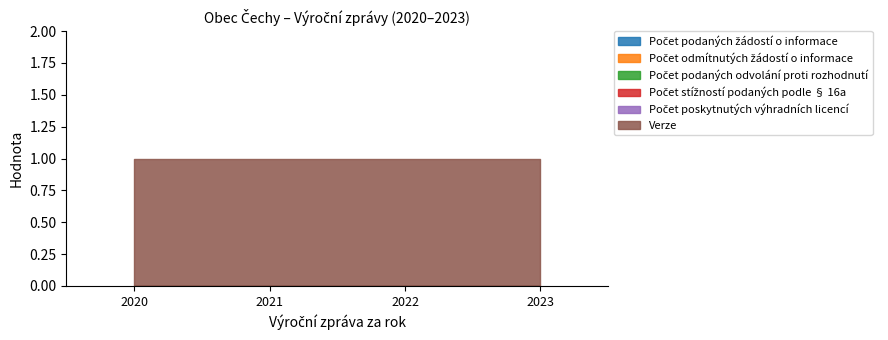

How many distinct data groups are displayed?

6